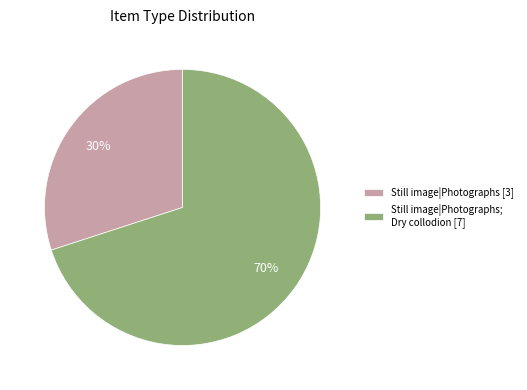

Do Still image|Photographs; Dry collodion [7] and Still image|Photographs [3] together represent more than half of the pie?

Yes